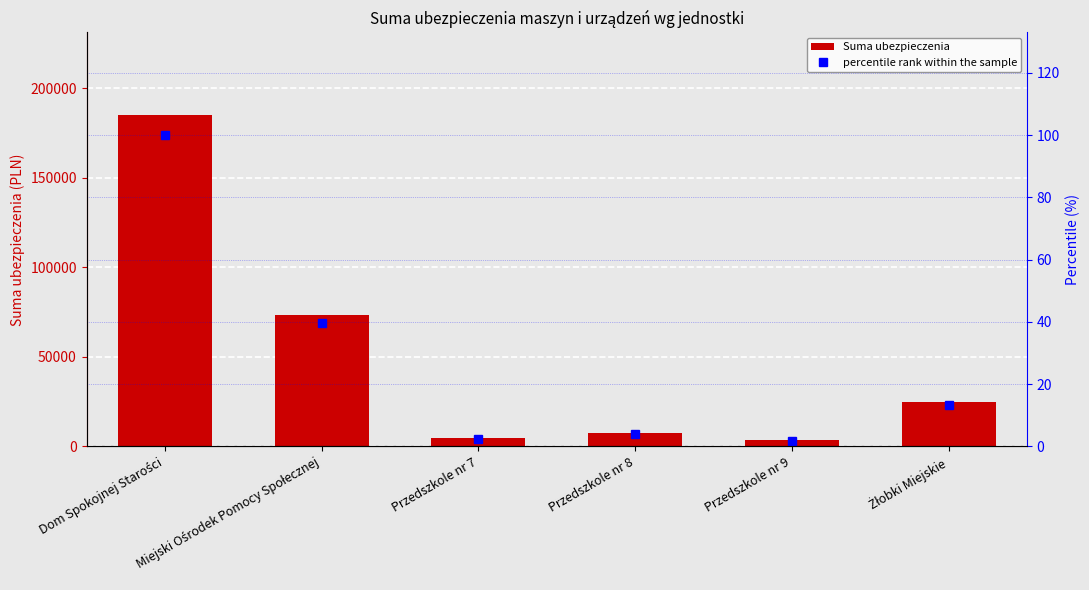

What is the difference between the second highest and minimum values in the Suma ubezpieczenia series?

69696.8